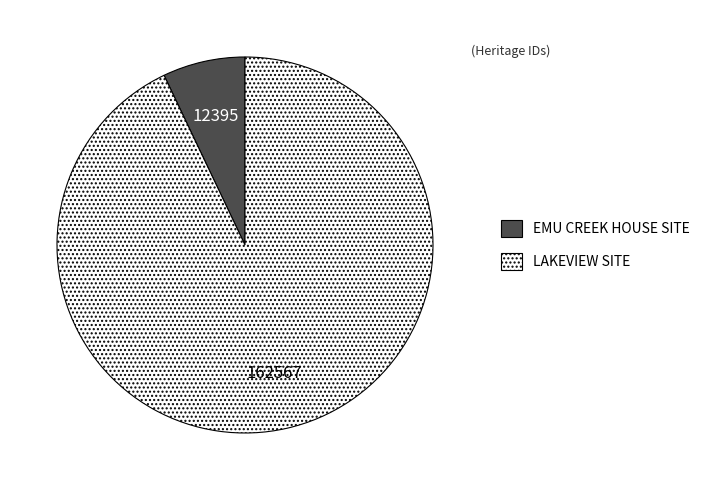

Between LAKEVIEW SITE and EMU CREEK HOUSE SITE, which is larger?

LAKEVIEW SITE